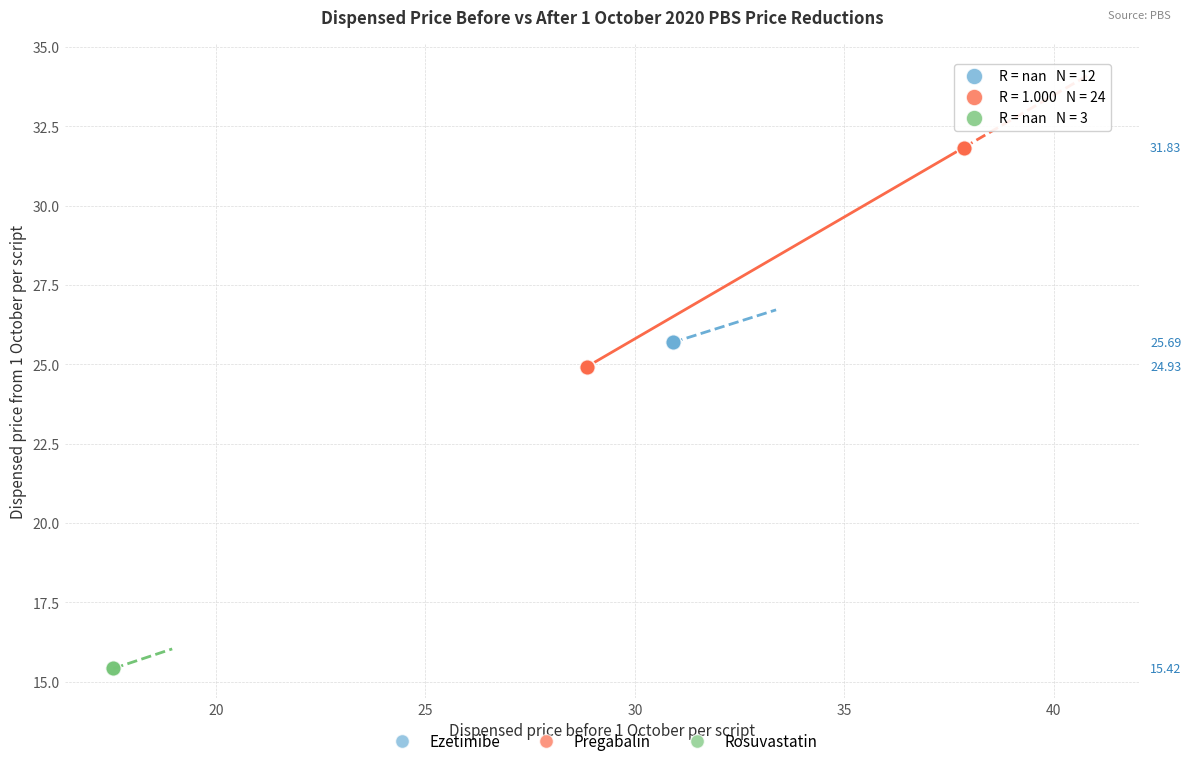

What are all the series names shown in the legend?

Ezetimibe, Pregabalin, Rosuvastatin